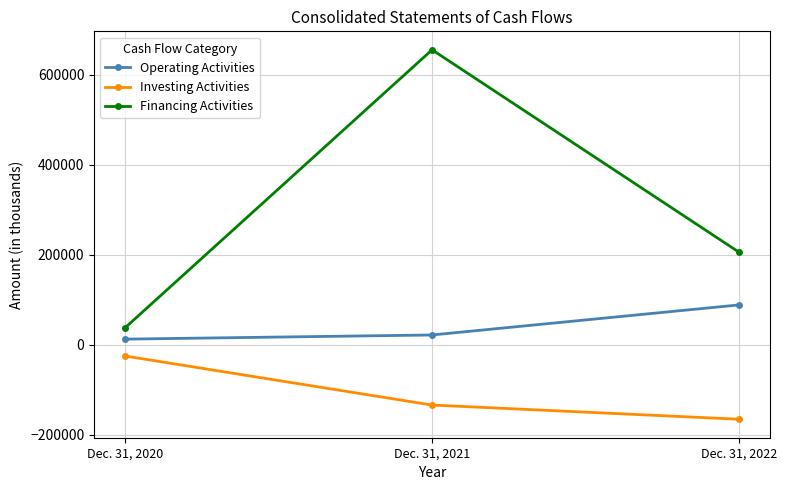

At which label does Investing Activities first exceed -134089?

Dec. 31, 2020